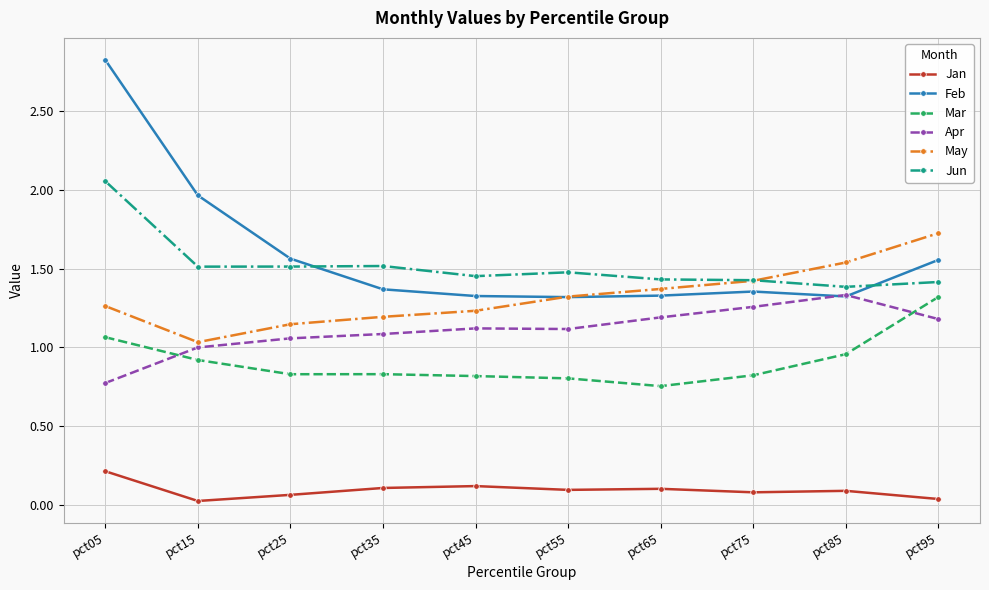

True or false: Feb has more than 2 interior local peaks.

False